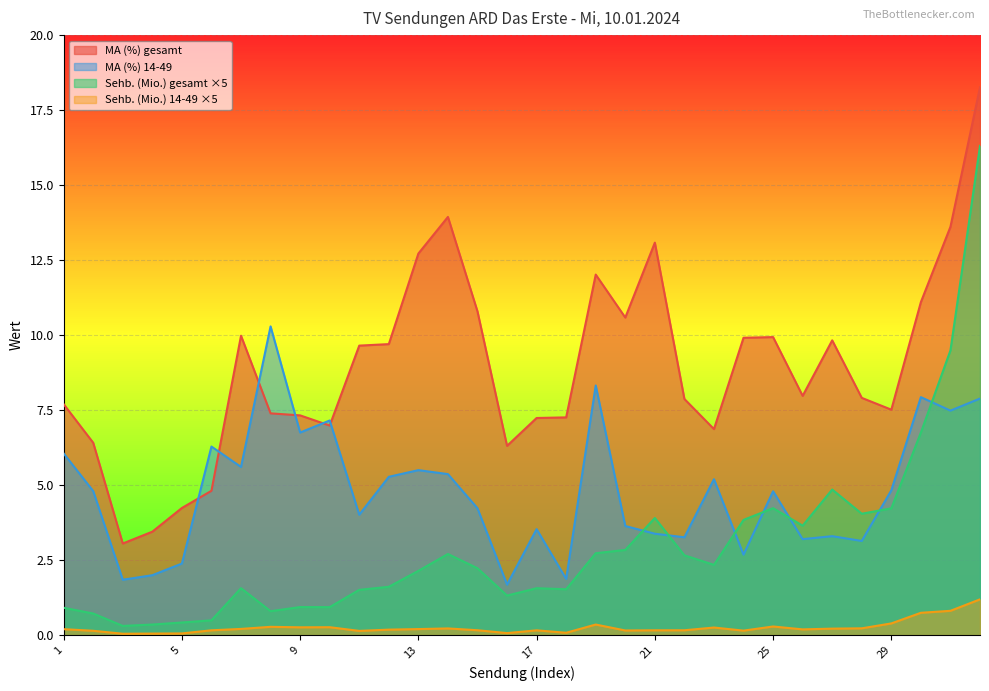

Rank the series by their maximum value, from lowest to highest.

Sehb. (Mio.) 14-49 ×5, MA (%) 14-49, Sehb. (Mio.) gesamt ×5, MA (%) gesamt